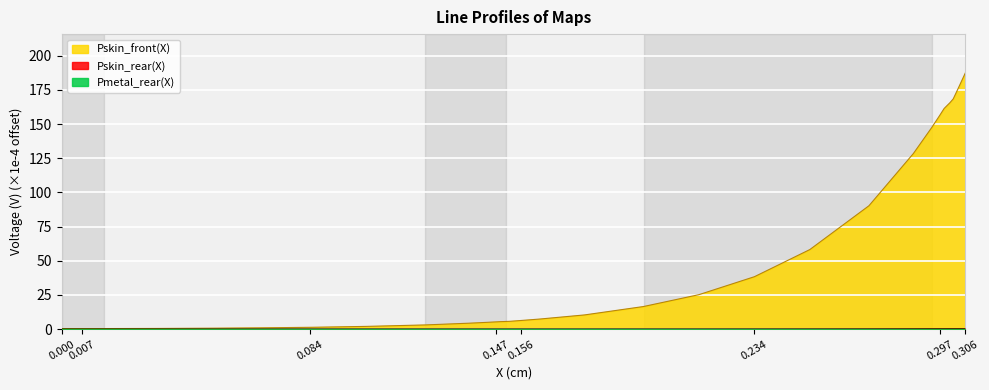

What is the average value of the Pskin_front(X) series?

46.4